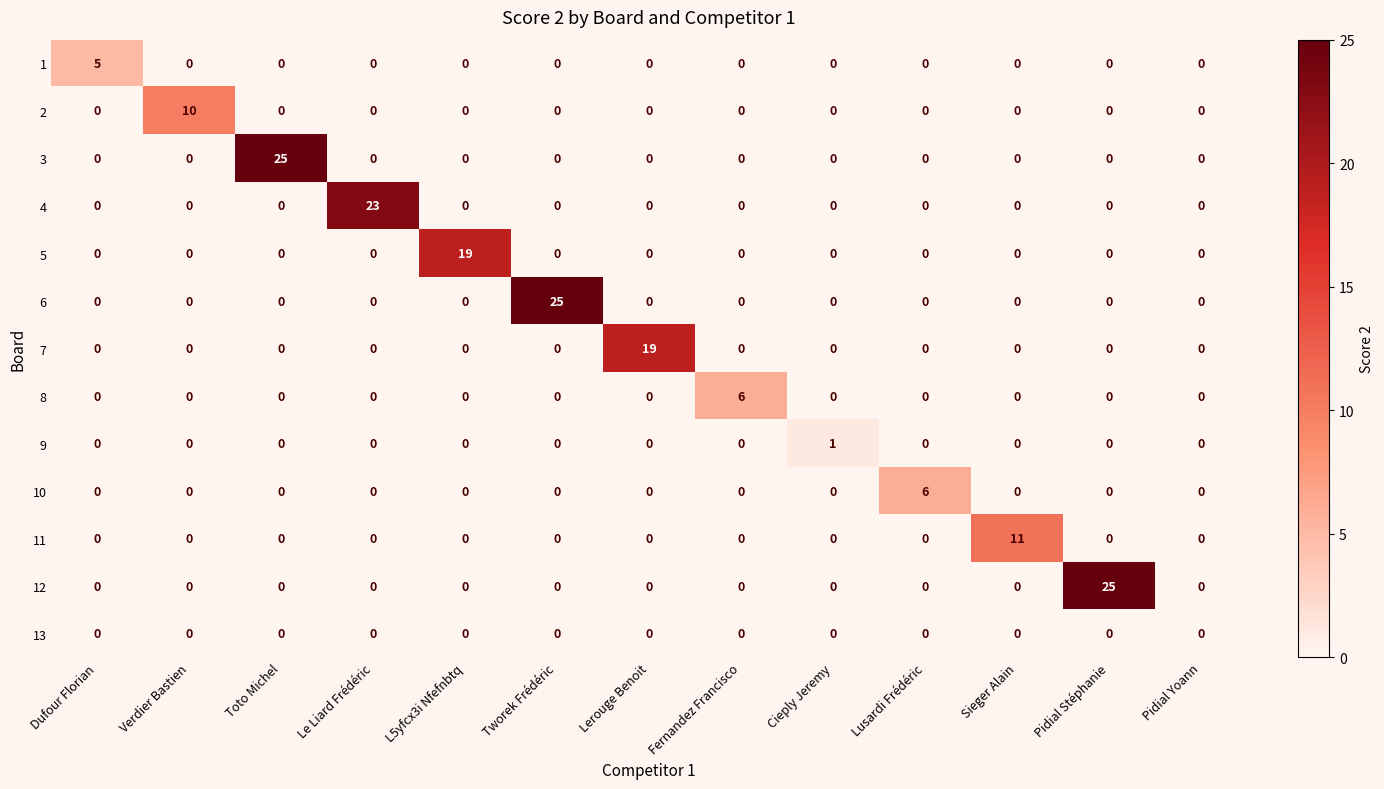

What is the maximum value for 8?

6